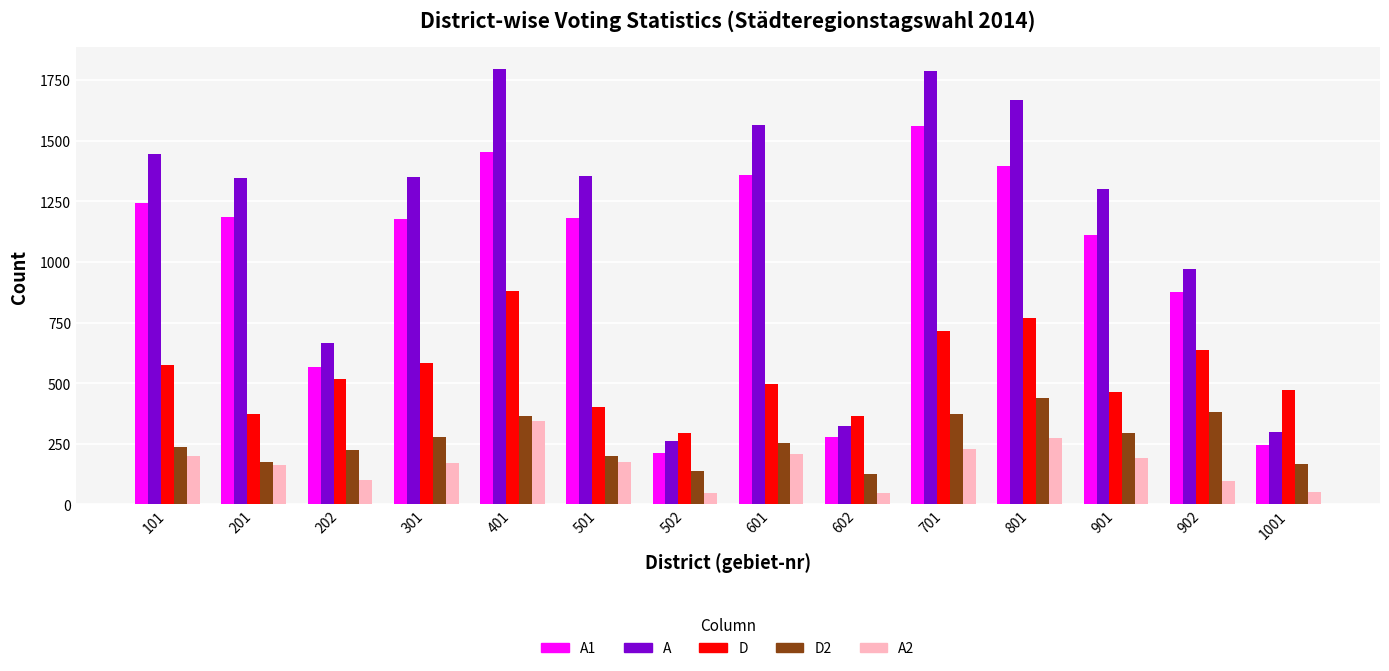

List the series in order of their peak value, highest first.

A, A1, D, D2, A2